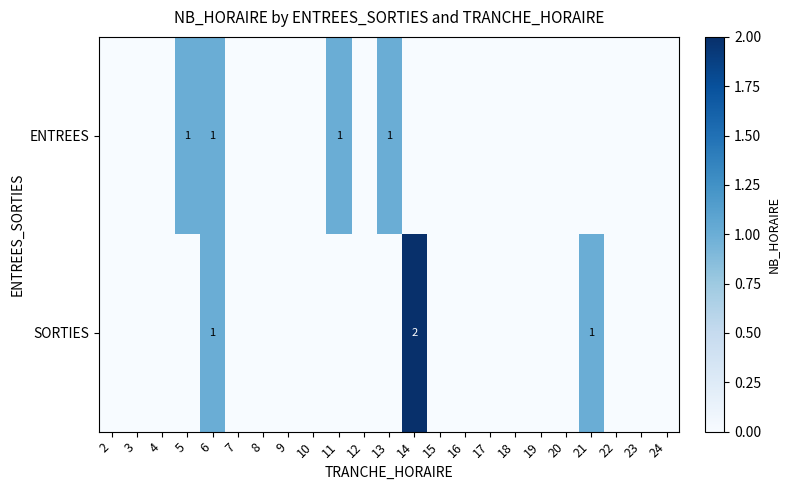

The value of ENTREES at 5 is 0. True or false?

False